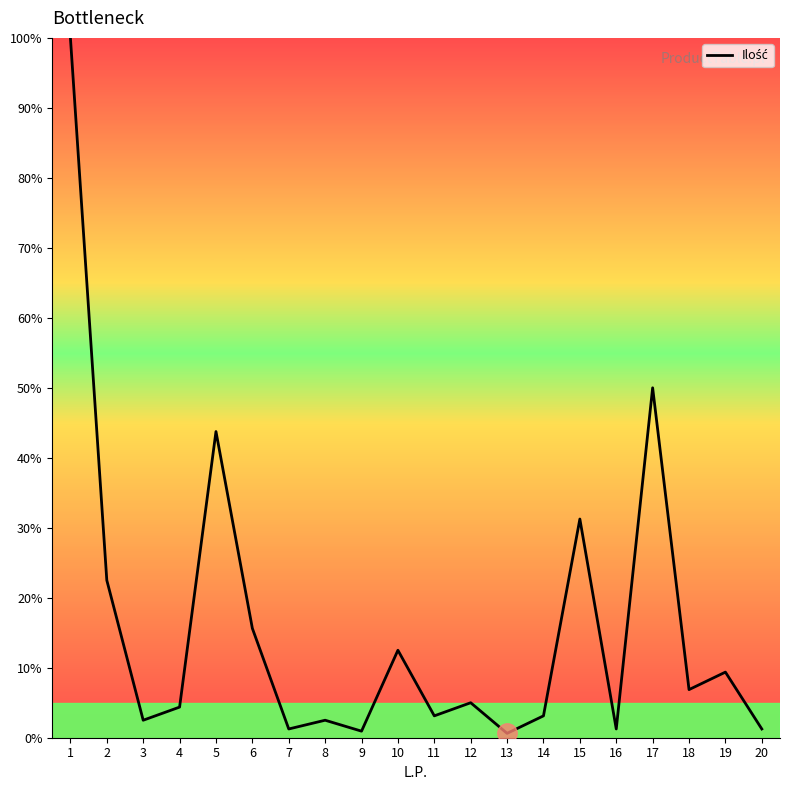

What is the change in value from 2 to 18?

-15.6